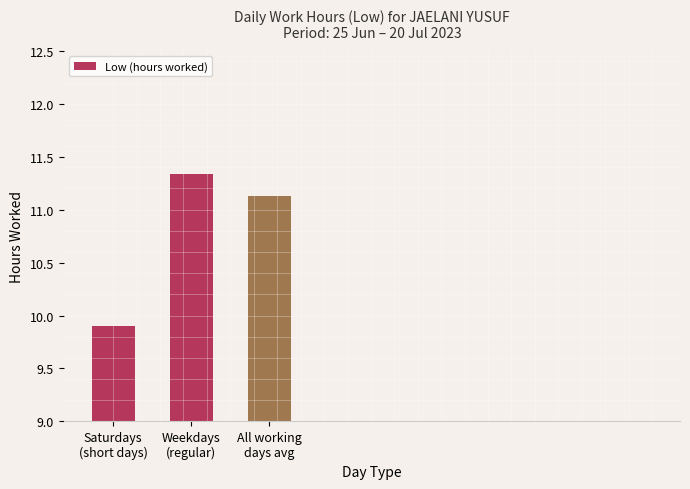

What is the label of the 2nd bar from the left?

Weekdays
(regular)